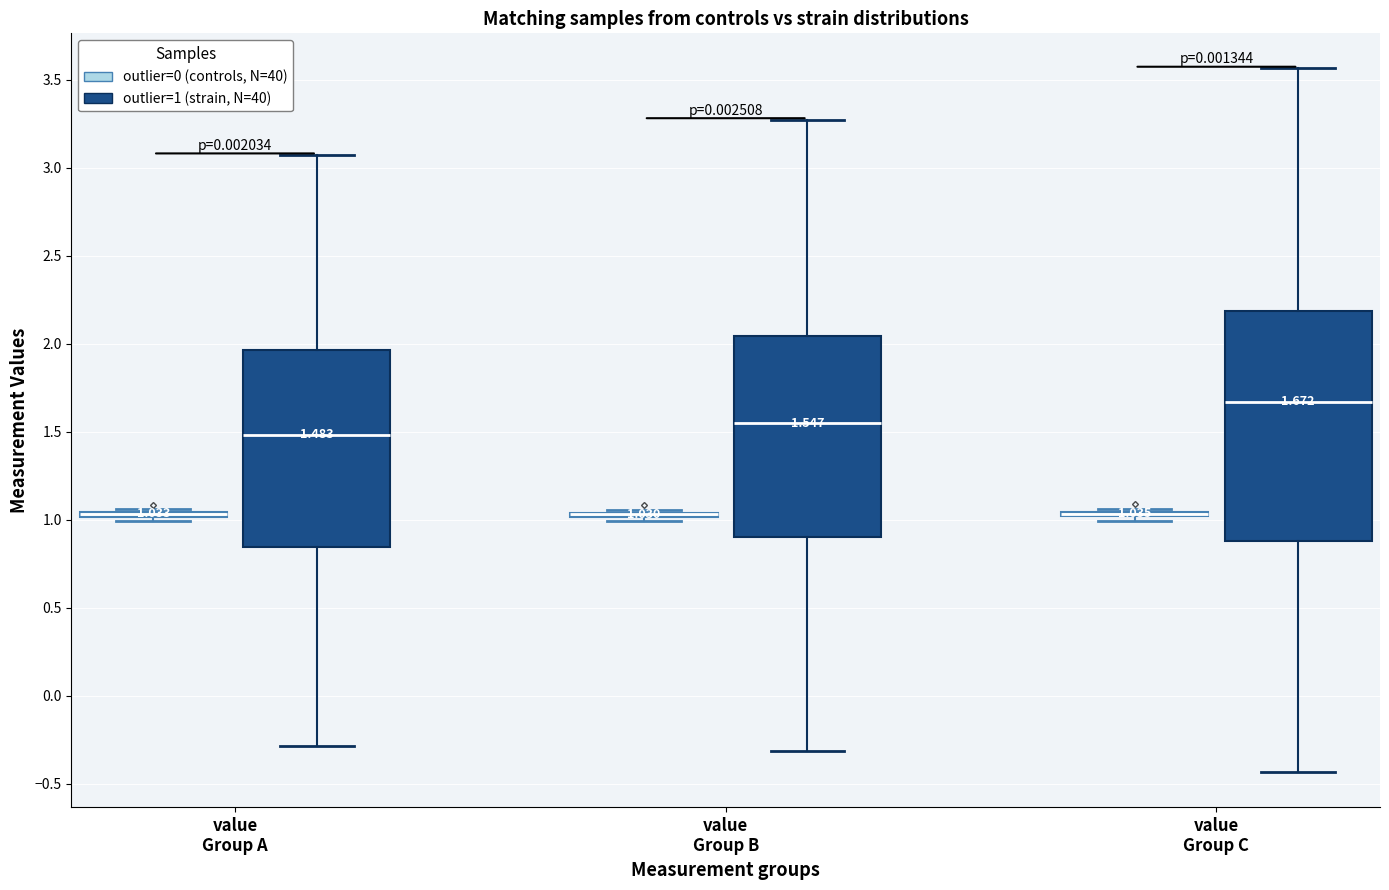

Comparing the boxes themselves (not the whiskers), which one is the tallest?

value Group C (outlier=1 (strain, N=40))